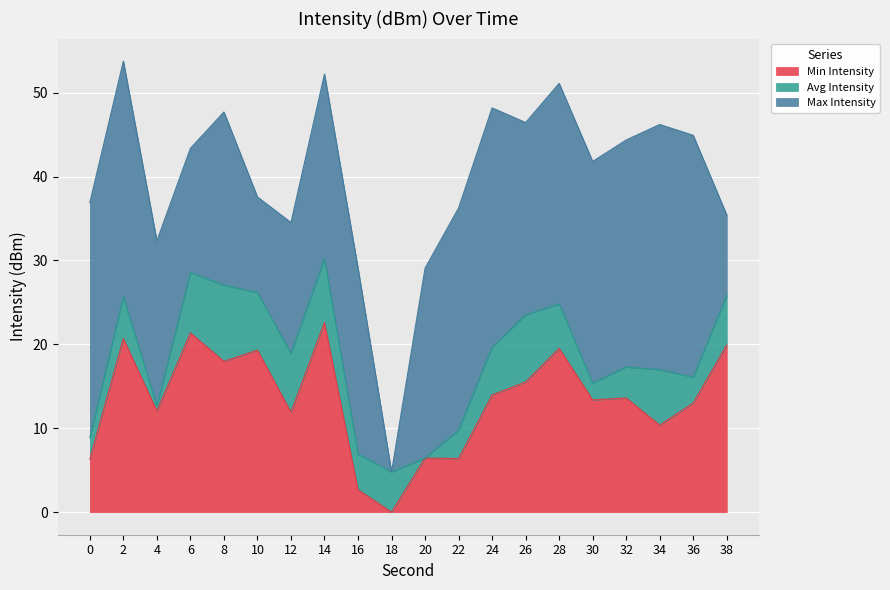

At which category does Max Intensity reach its first local valley?

6